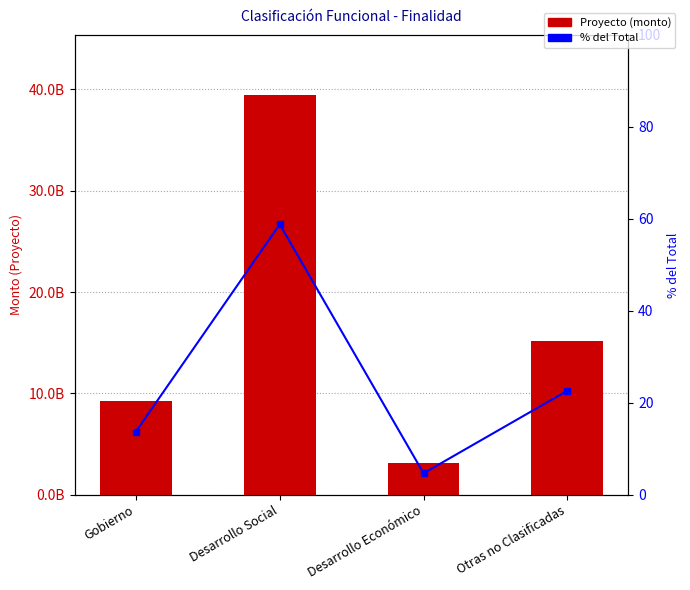

Reading left to right, what are all the values shown in this chart?

Proyecto: Gobierno=9241801746.7	Desarrollo Social=39426623406.1	Desarrollo Económico=3162195816.2	Otras no Clasificadas=15189165687.0
% del Total: Gobierno=13.8	Desarrollo Social=58.8	Desarrollo Económico=4.7	Otras no Clasificadas=22.7